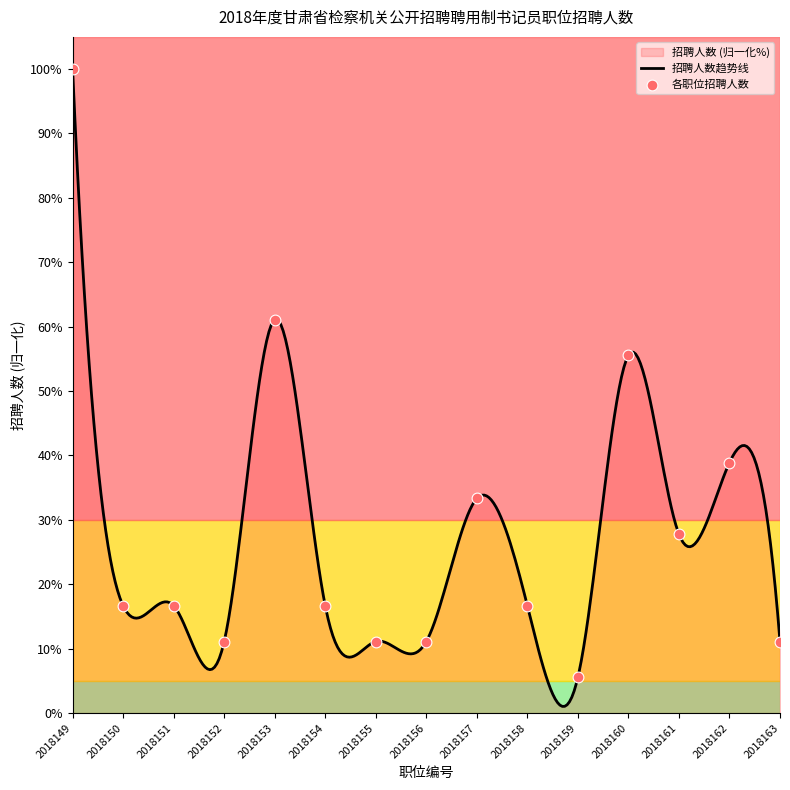

Between 2018160 and 2018155, which is larger?

2018160